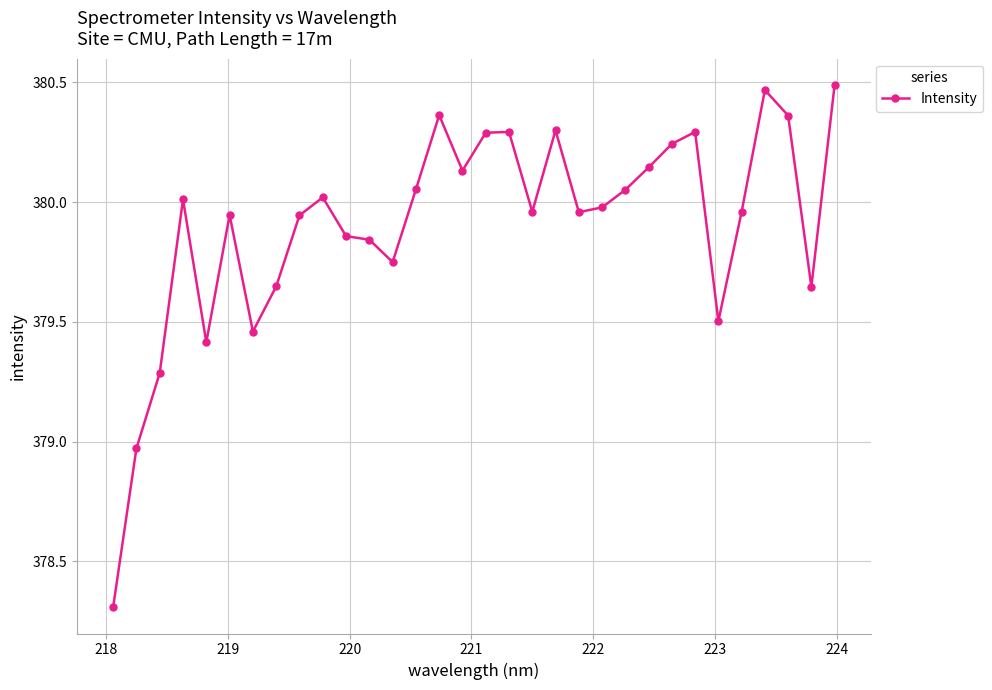

True or false: there are more than 0 points higher than both neighbors.

True